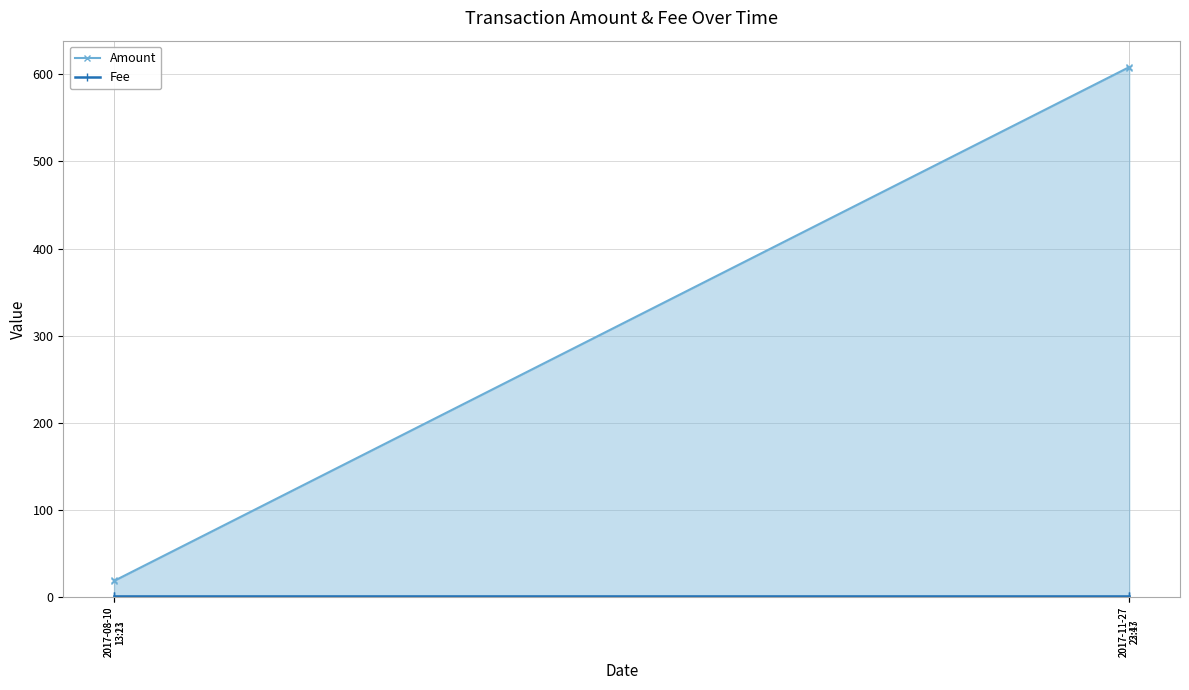

Reading left to right, transcribe all the data shown in this chart.

Amount: 19.8	18.8	608.0	607.0
Fee: 1.0	1.0	1.0	1.0